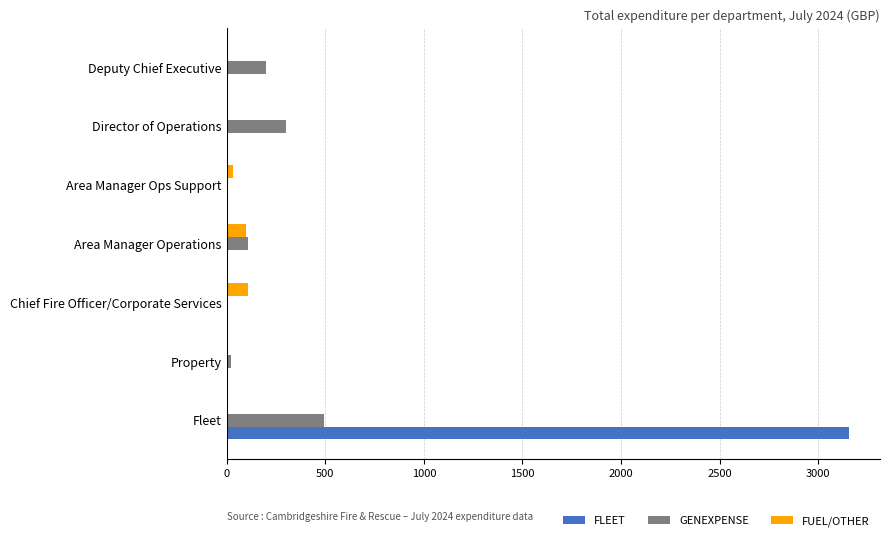

What is the total value across all series at Area Manager Operations?

205.8